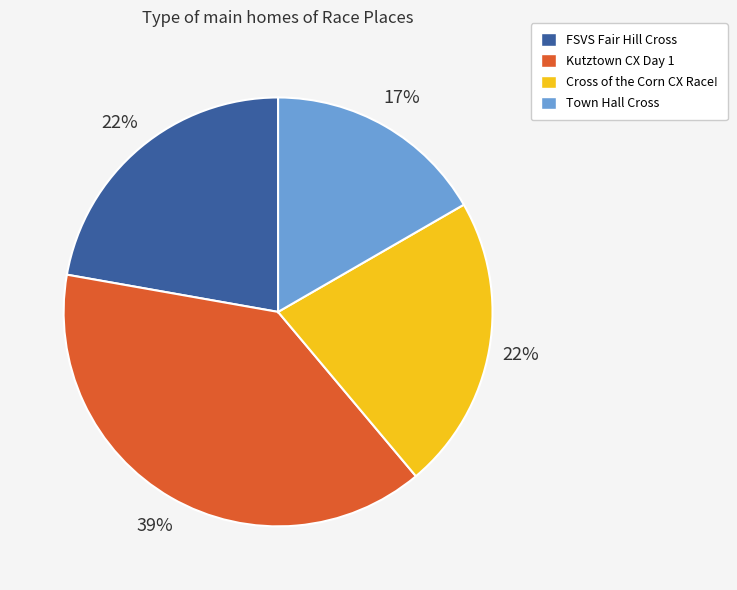

Do Town Hall Cross and FSVS Fair Hill Cross together represent more than half of the pie?

No